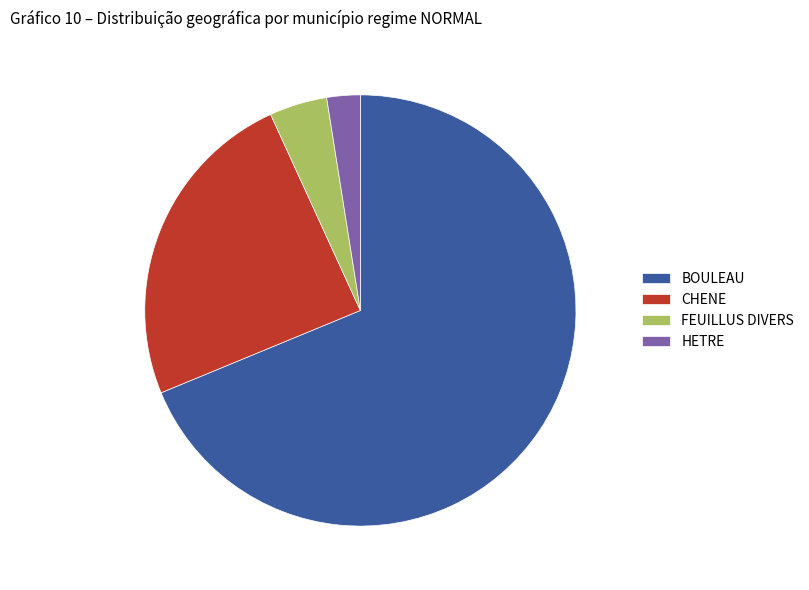

How many segments does this pie chart have?

4